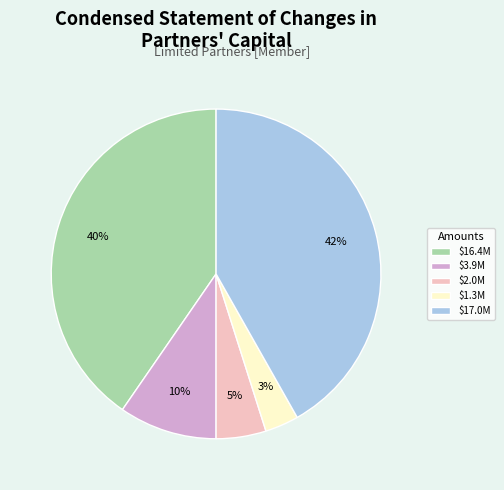

Which slice is the smallest?

$1.3M